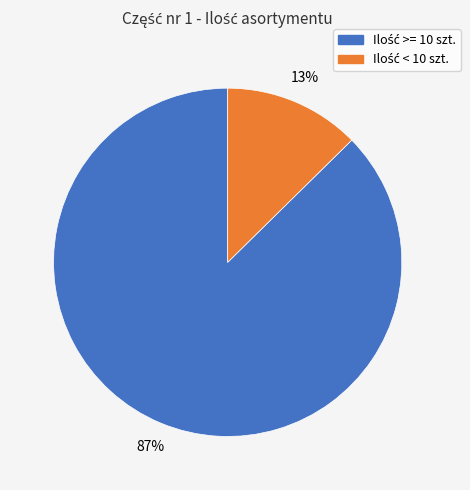

Does any single category account for the majority?

Yes